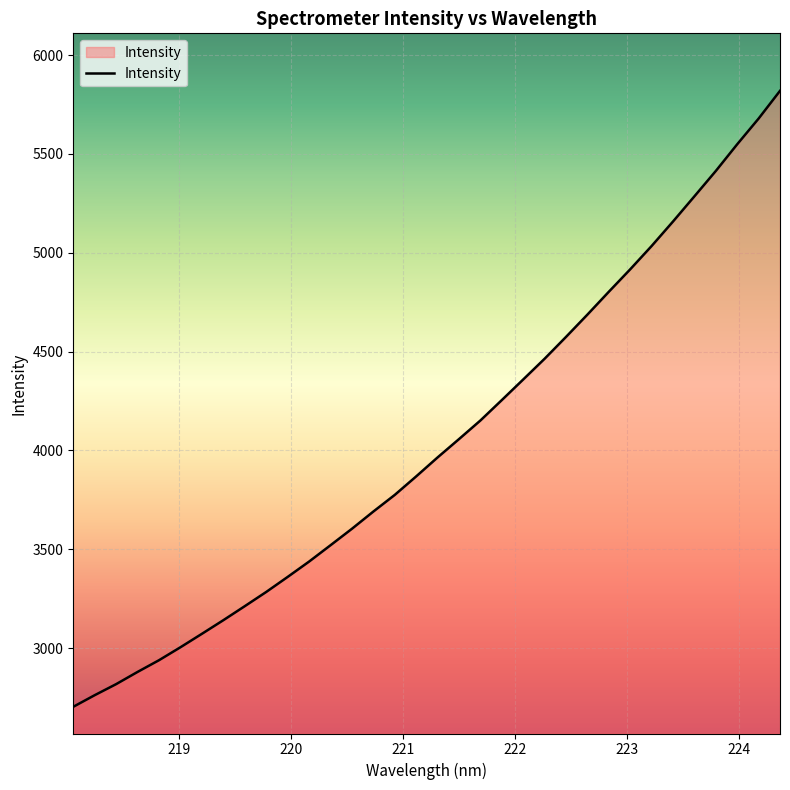

What is the greatest value displayed?

5819.5